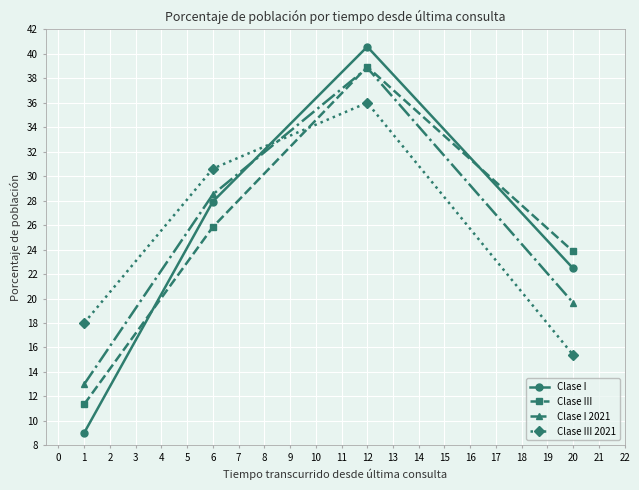

At 1, list the series in order from smallest to largest.

Clase I, Clase III, Clase I 2021, Clase III 2021